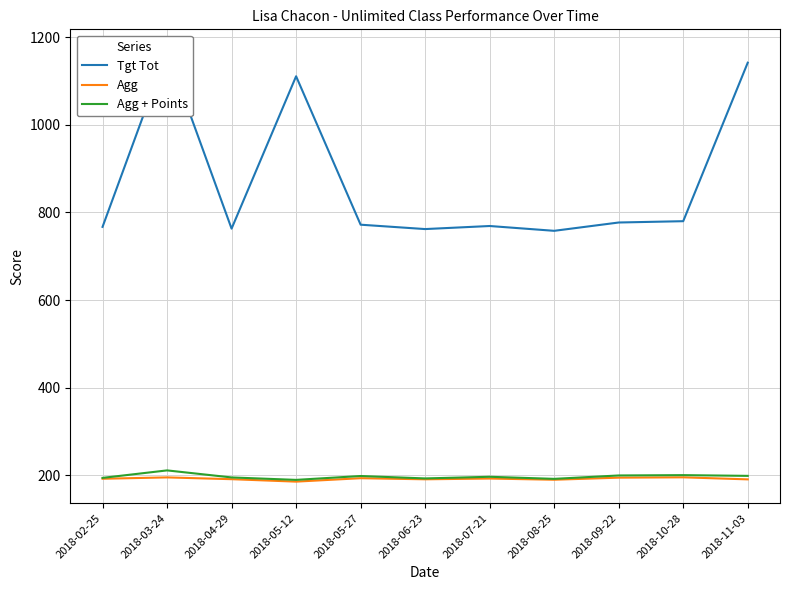

How many interior local peaks does the Agg + Points series have?

4